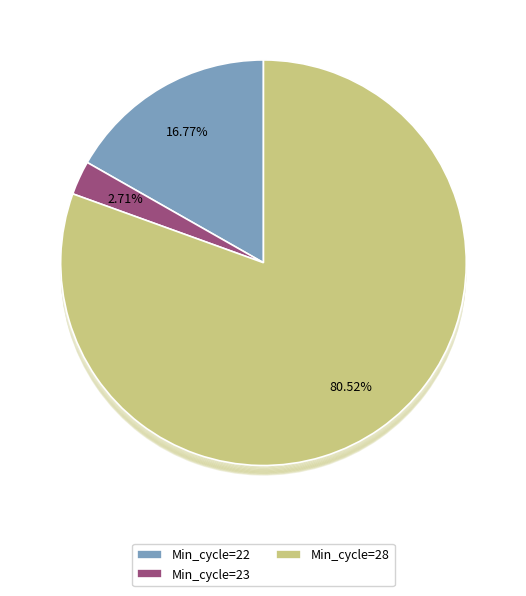

True or false: 28 accounts for 1% of the total.

False